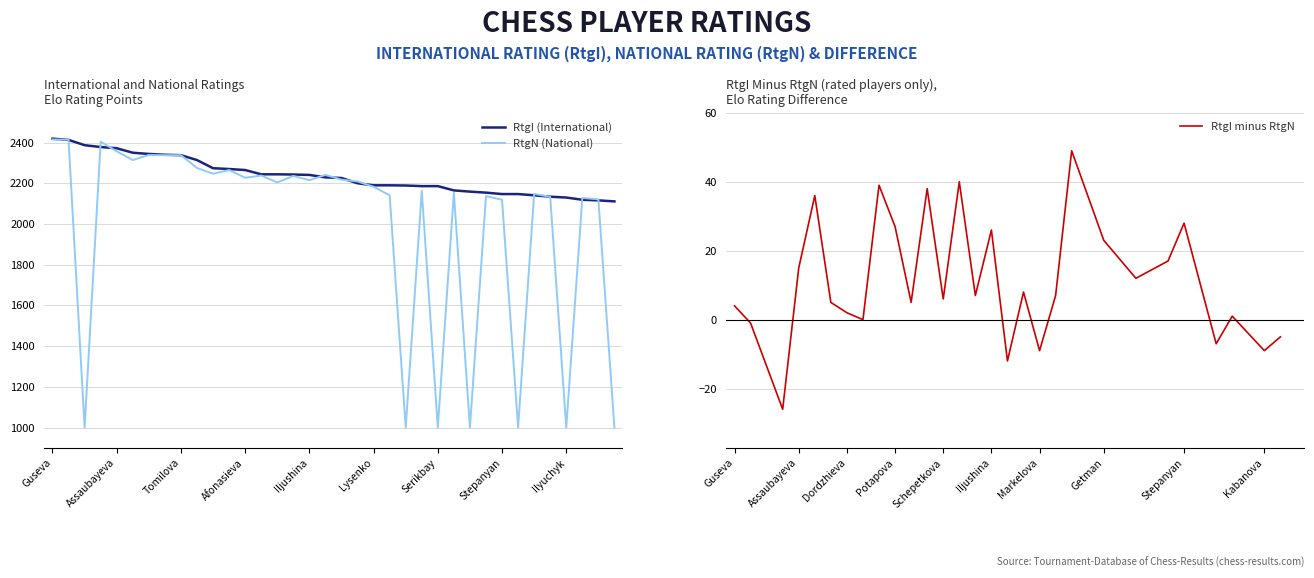

What is the minimum value for RtgI (International)?

2111